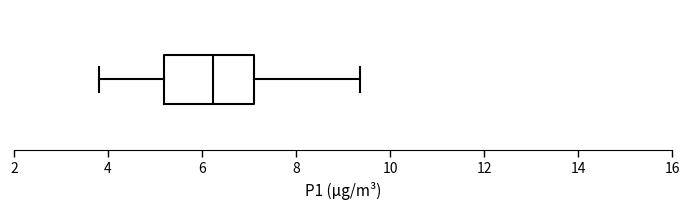

Transcribe this box plot: give where the median line is, the range the box spans, and where the two whiskers end, as read against the x-axis. The values are not printed on the chart, so give them approximately, as read against the axis.

median 6.2, box 5.2 to 7.2, whiskers 3.8 to 9.4